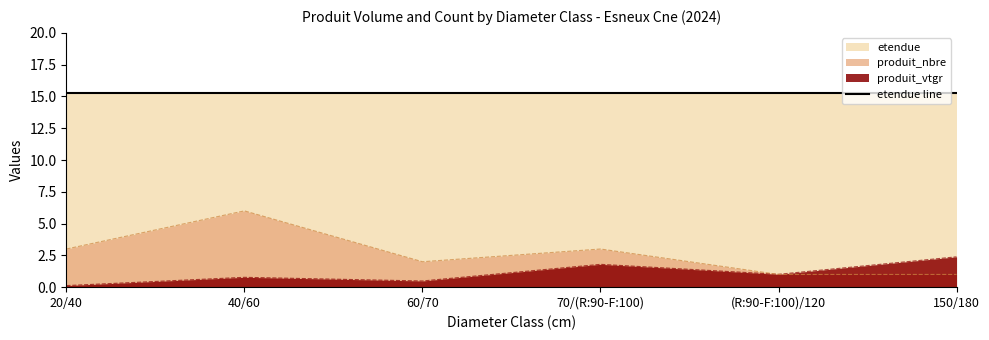

Where does the produit_nbre series first go above 3?

40/60